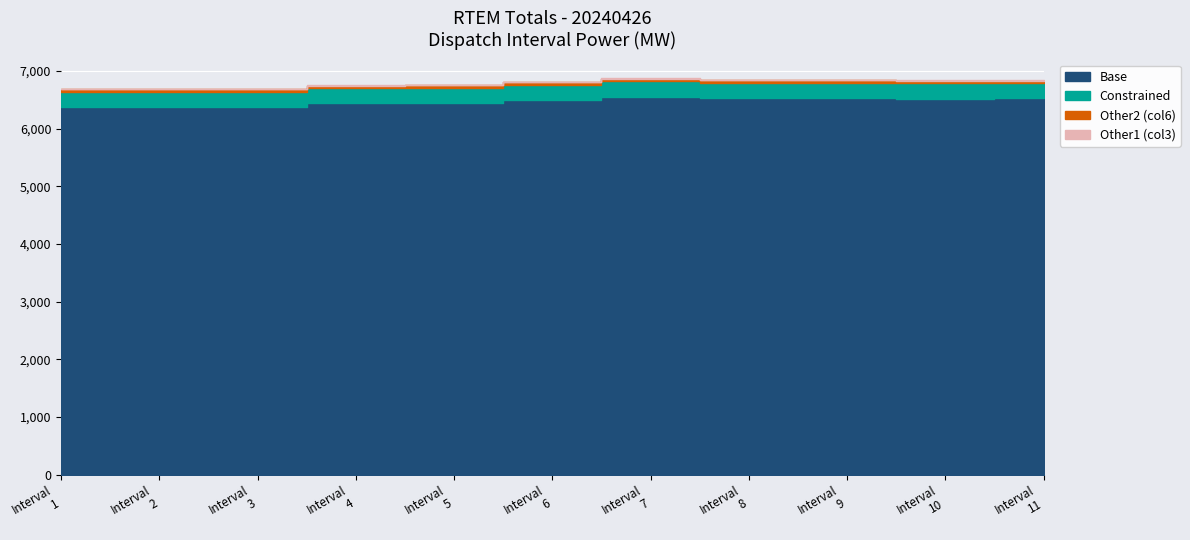

How many interior local peaks does the Constrained series have?

2